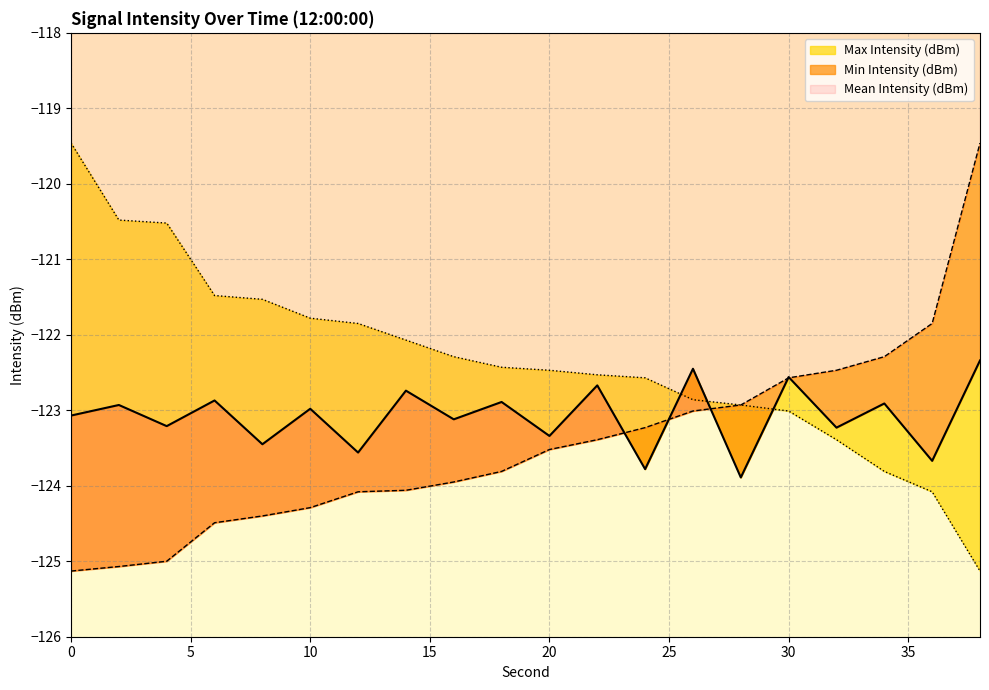

True or false: Mean Intensity (dBm) has a value of -79.3 at 26.

False